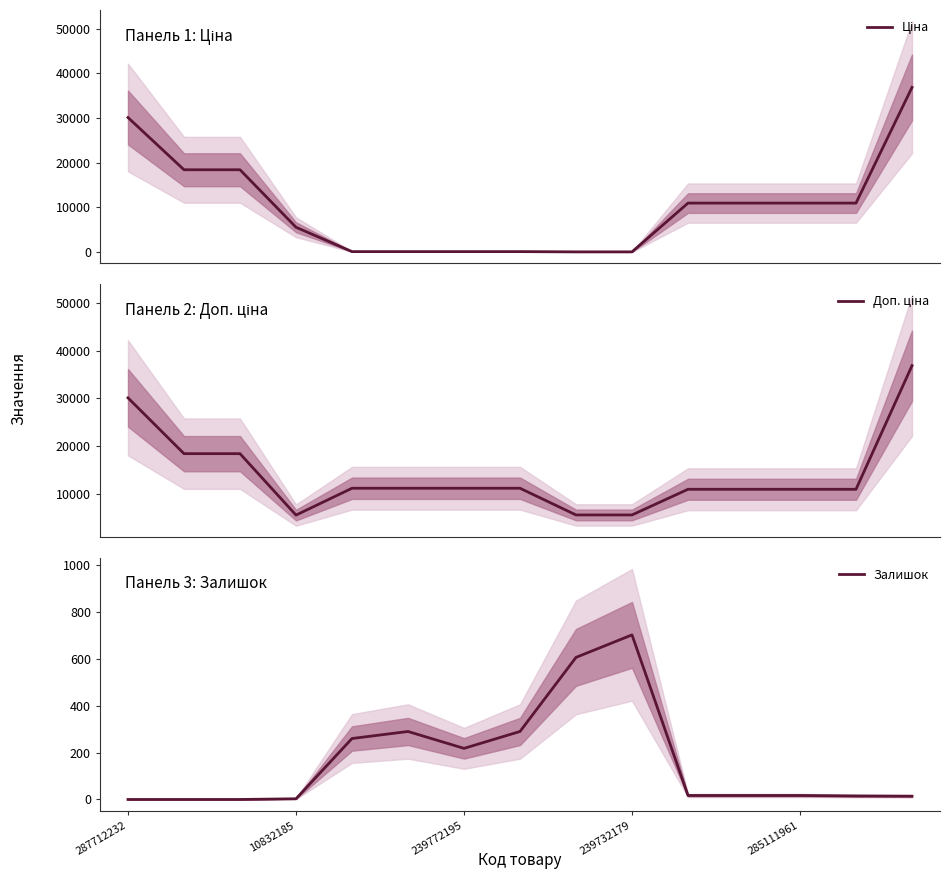

At which label does Залишок reach its peak?

239732179